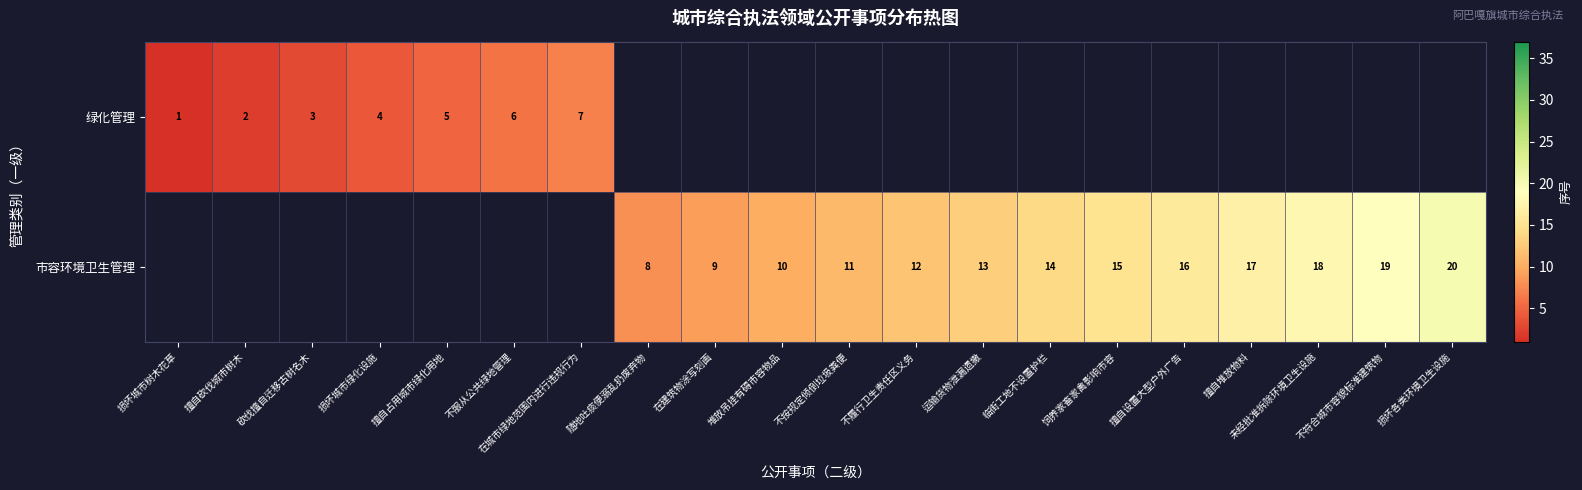

Is the value of 市容环境卫生管理 at 随地吐痰便溺乱扔废弃物 greater than the value of 绿化管理 at 在城市绿地范围内进行违规行为?

Yes